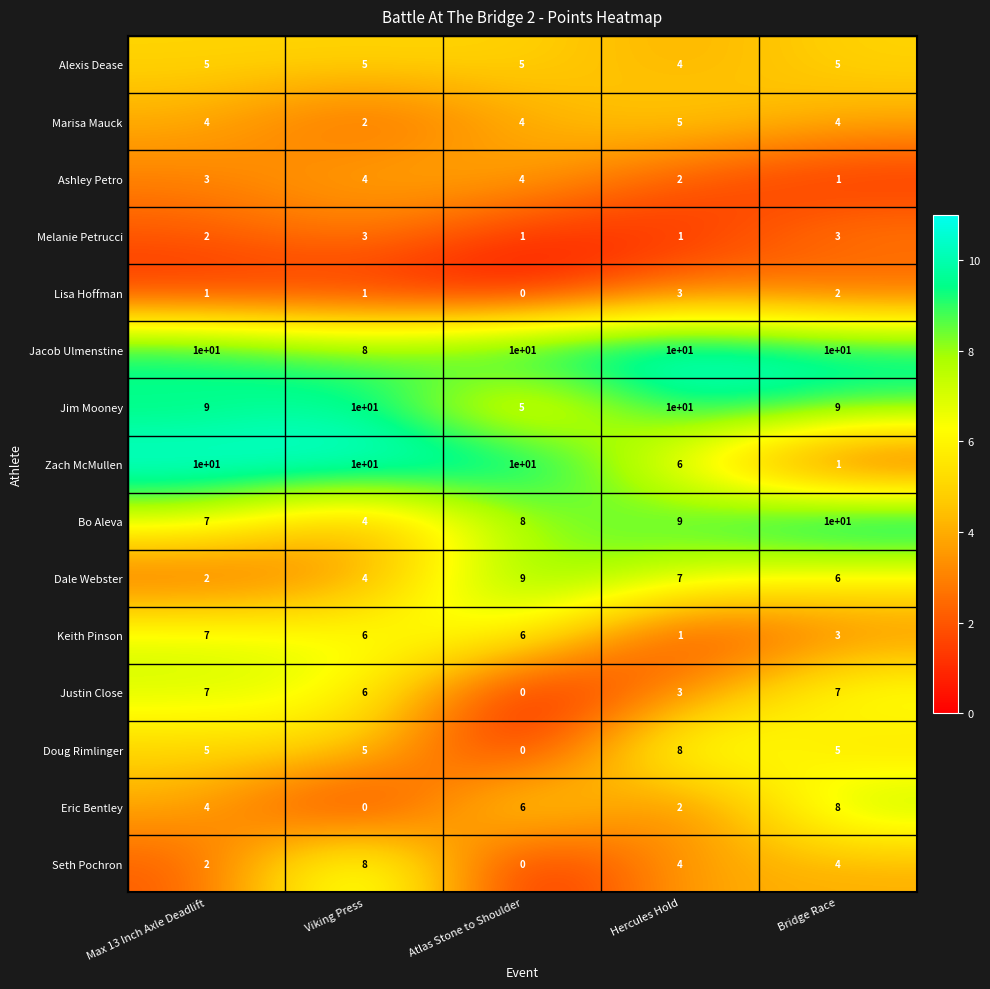

True or false: Doug Rimlinger has a value of 8 at Hercules Hold.

True